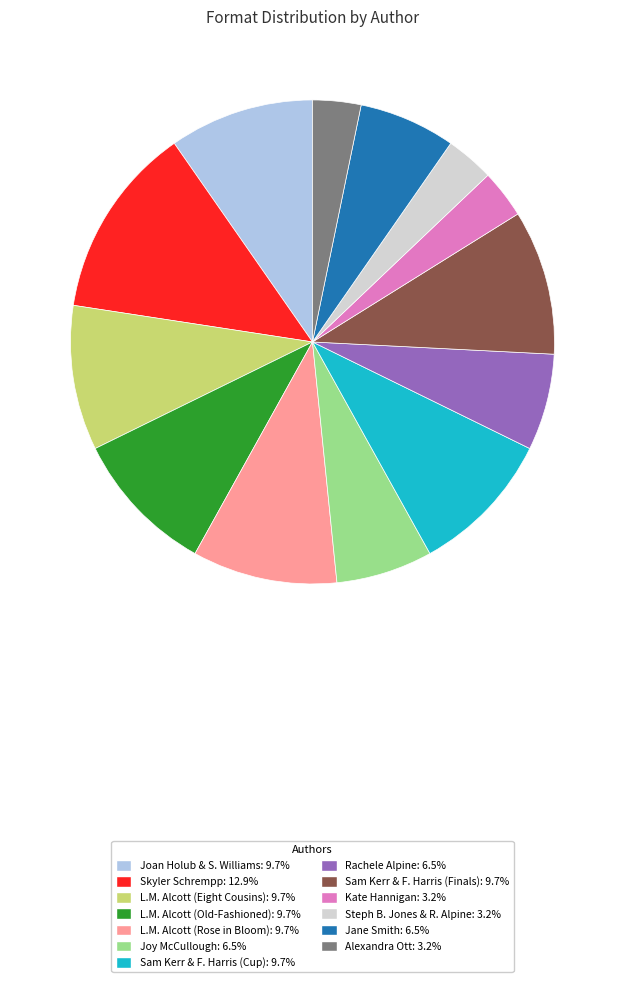

Is there any slice that represents more than half of the pie?

No